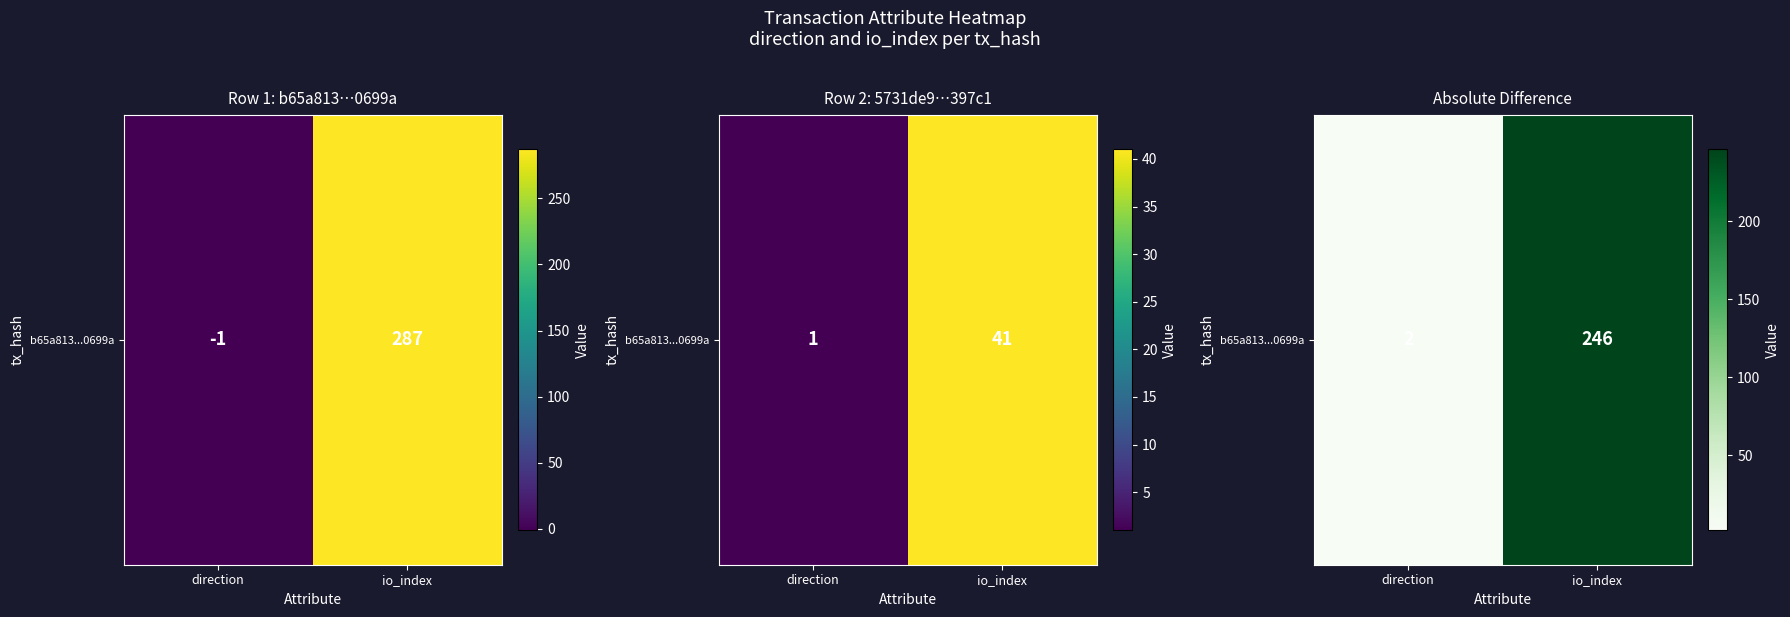

List the labels in order of value, smallest first.

direction, io_index